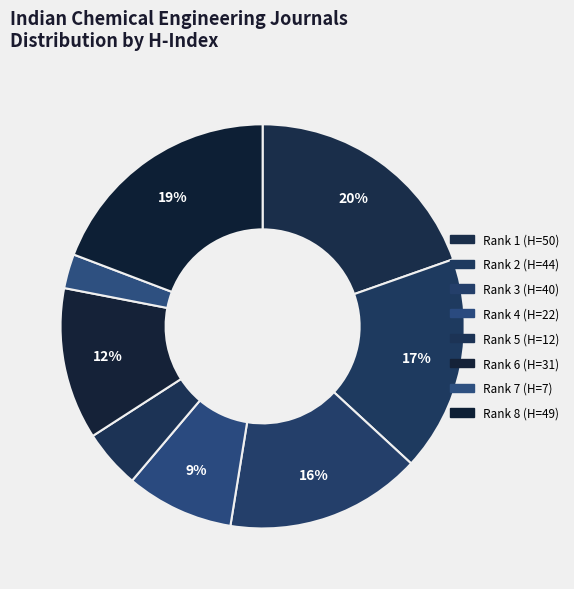

Which category has the biggest portion of the pie?

Rank 1 (H=50)